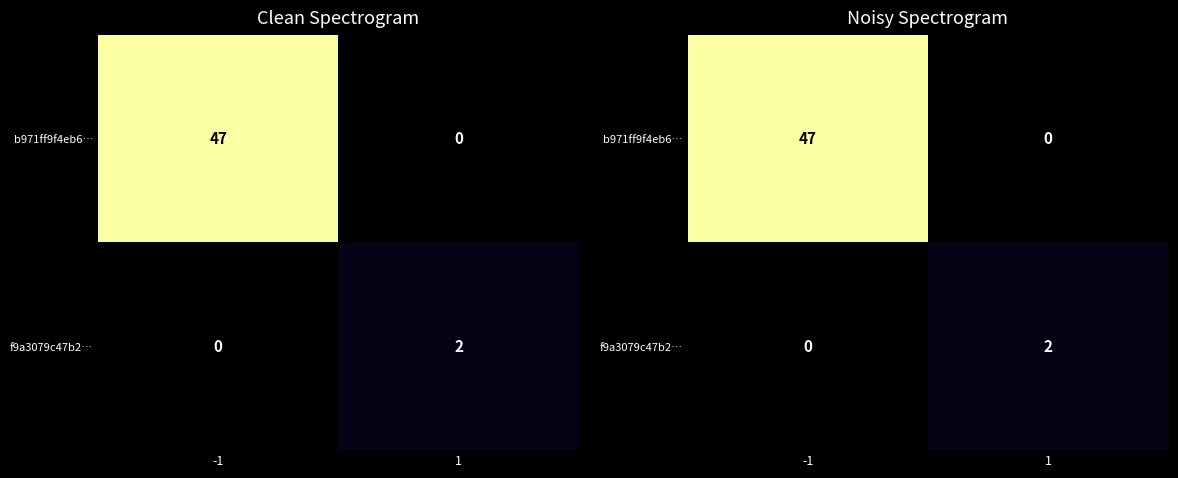

Where is f9a3079c47b2… nearest to the value 1?

-1